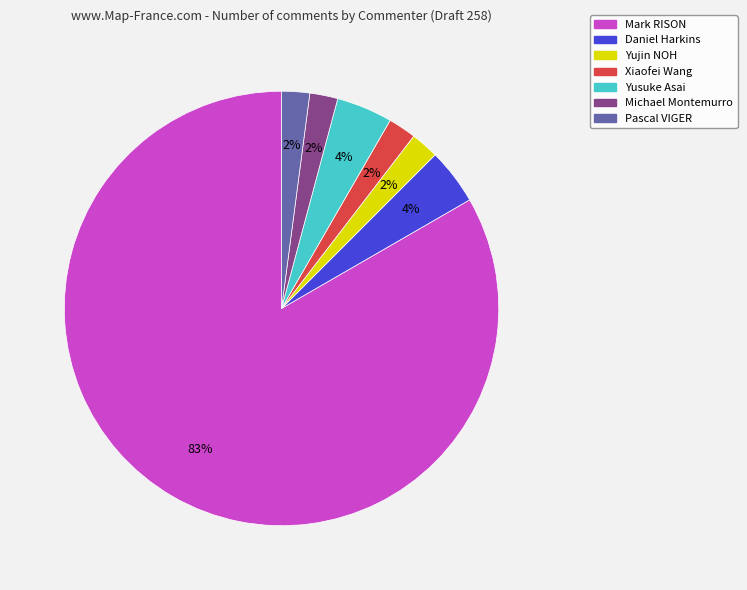

Combined, do Mark RISON and Pascal VIGER account for over 50%?

Yes